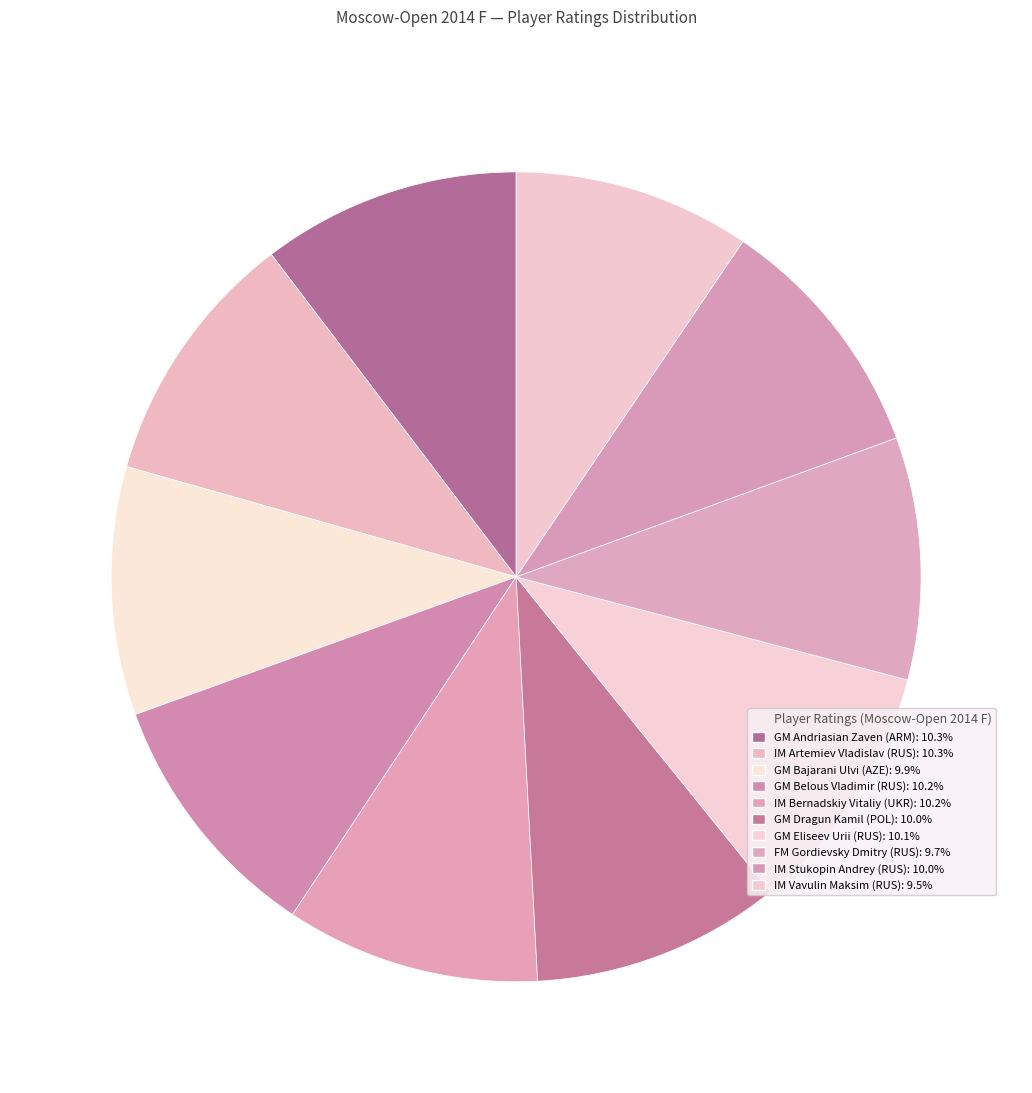

Count the number of slices in the pie.

10